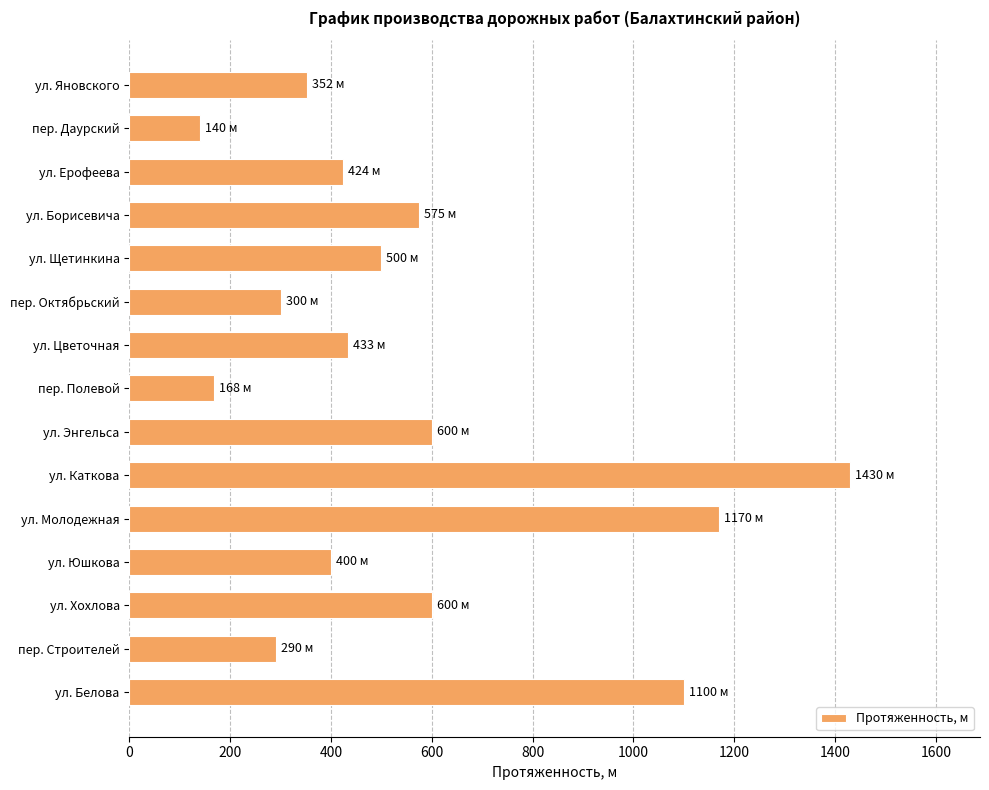

Which has a higher value, ул. Ерофеева or пер. Строителей?

ул. Ерофеева